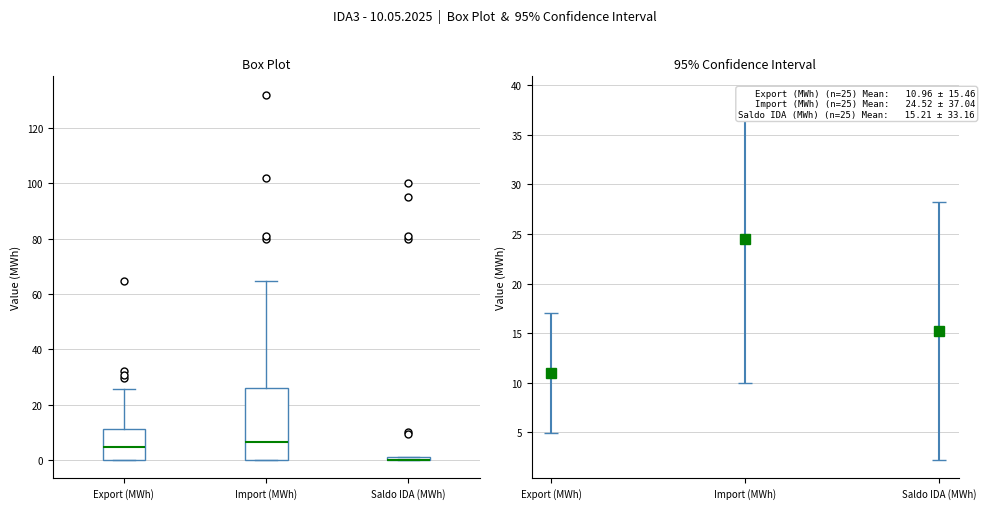

Which box is the tallest, from its lower edge to its upper edge?

Import (MWh)